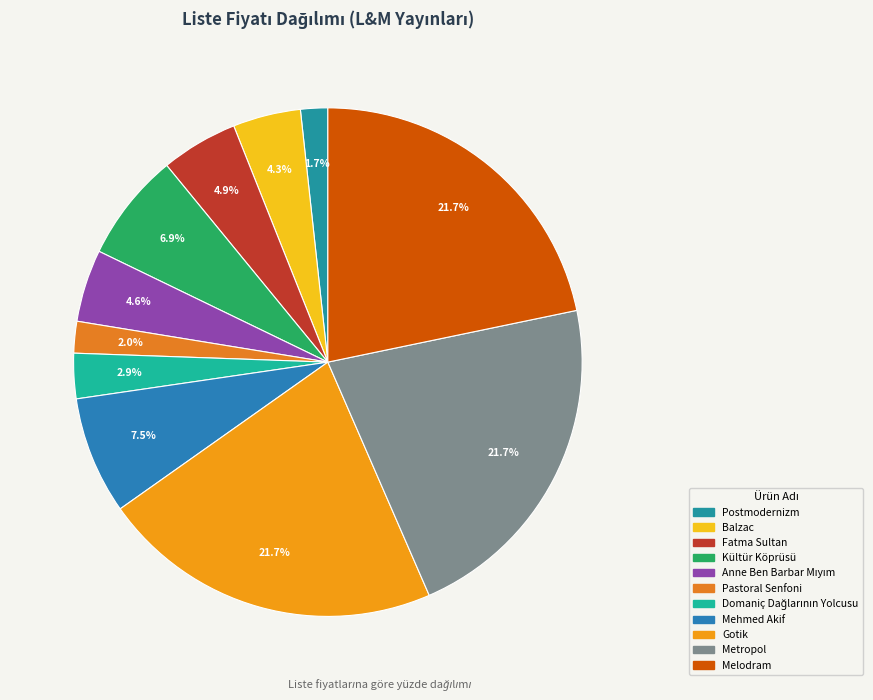

Does Fatma Sultan account for over 50% of the chart?

No